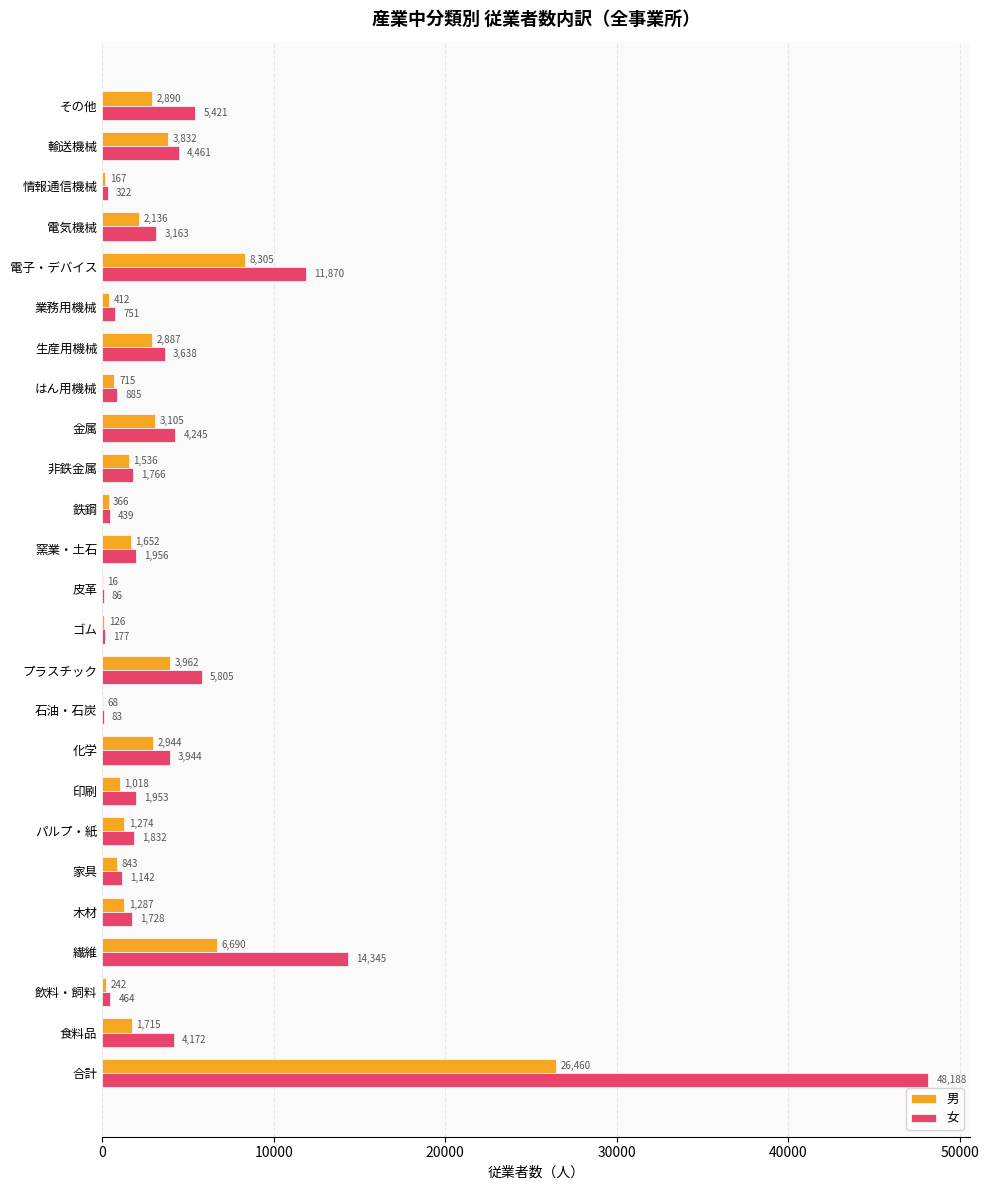

The 女 series shows 5421 at その他. True or false?

True